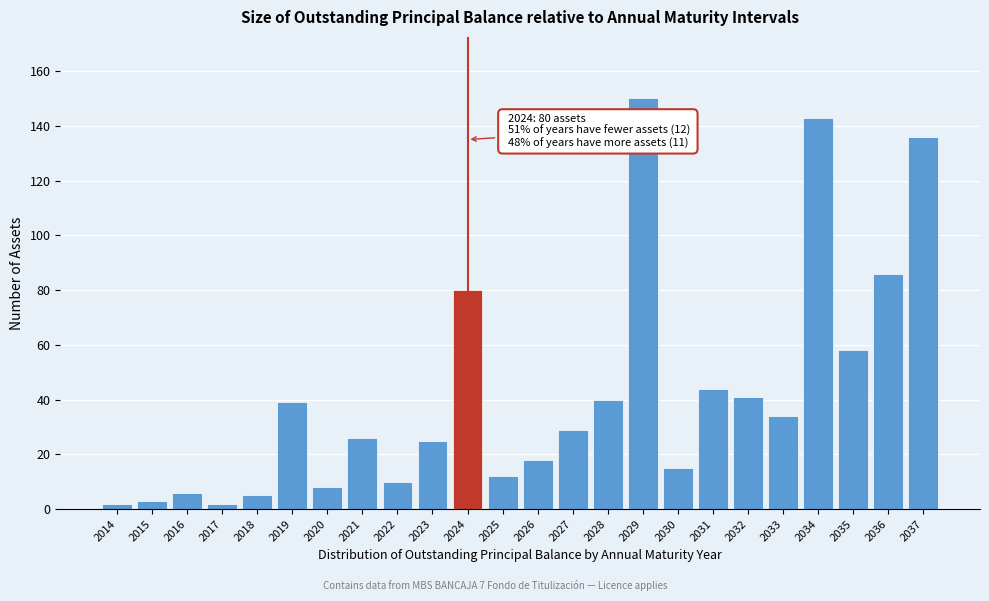

Reading right to left, extract all data points from this chart.

2037=136	2036=86	2035=58	2034=143	2033=34	2032=41	2031=44	2030=15	2029=150	2028=40	2027=29	2026=18	2025=12	2024=80	2023=25	2022=10	2021=26	2020=8	2019=39	2018=5	2017=2	2016=6	2015=3	2014=2